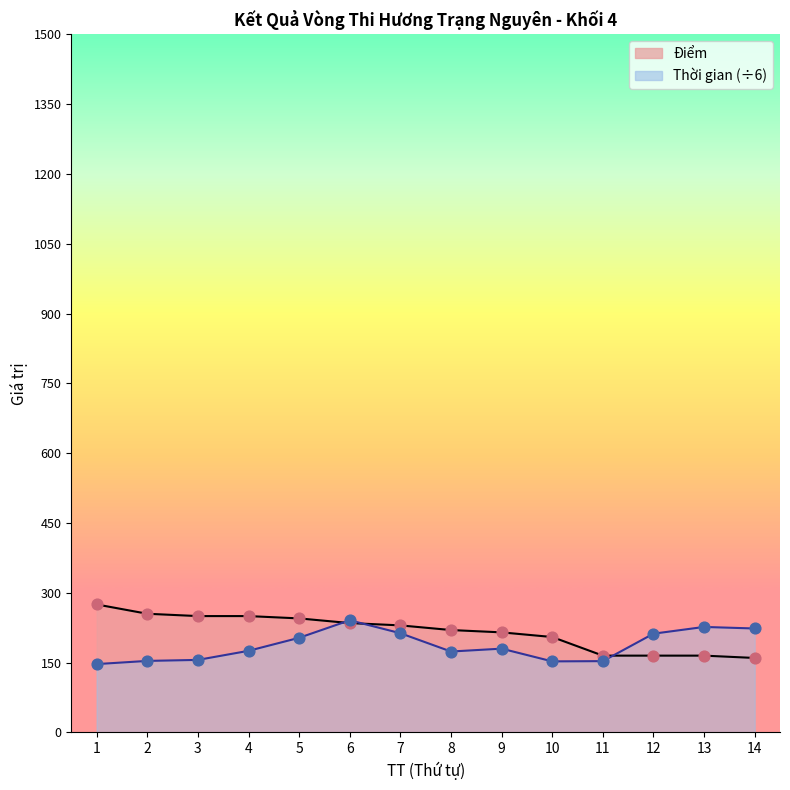

Which series has the widest spread of Y values?

Điểm